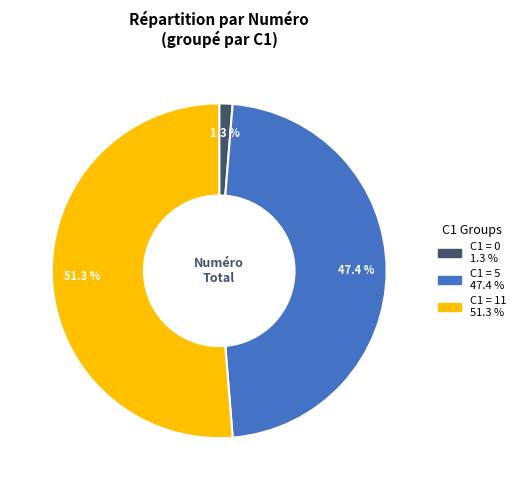

Is there any slice that represents more than half of the pie?

Yes